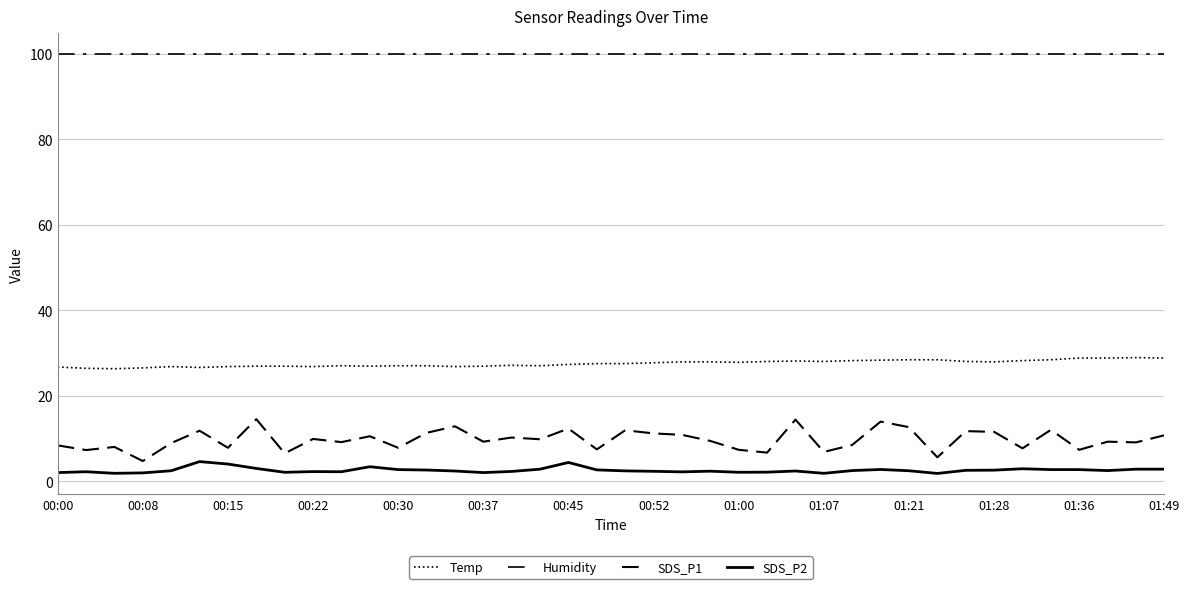

Reading left to right, list all the values displayed in this chart.

Temp: 26.7	26.4	26.3	26.5	26.8	26.6	26.8	26.9	26.9	26.8	27.0	26.9	27.0	27.0	26.8	26.9	27.1	27.0	27.3	27.5	27.5	27.7	27.9	27.9	27.8	28.0	28.1	28.0	28.2	28.3	28.4	28.4	28.0	27.9	28.2	28.4	28.8	28.8	28.9	28.8
Humidity: 99.9	99.9	99.9	99.9	99.9	99.9	99.9	99.9	99.9	99.9	99.9	99.9	99.9	99.9	99.9	99.9	99.9	99.9	99.9	99.9	99.9	99.9	99.9	99.9	99.9	99.9	99.9	99.9	99.9	99.9	99.9	99.9	99.9	99.9	99.9	99.9	99.9	99.9	99.9	99.9
SDS_P1: 8.4	7.3	8.0	4.7	8.9	11.8	7.8	14.5	6.5	9.9	9.1	10.5	7.8	11.3	12.8	9.2	10.2	9.8	12.3	7.4	11.9	11.2	10.8	9.4	7.3	6.7	14.4	6.8	8.5	13.9	12.6	5.6	11.7	11.5	7.7	12.0	7.3	9.2	9.1	10.7
SDS_P2: 2.0	2.2	1.8	1.9	2.4	4.6	4.0	3.0	2.1	2.2	2.2	3.4	2.7	2.6	2.4	2.0	2.3	2.8	4.4	2.6	2.4	2.3	2.2	2.3	2.1	2.1	2.4	1.8	2.5	2.7	2.4	1.8	2.5	2.6	2.9	2.7	2.7	2.5	2.8	2.8